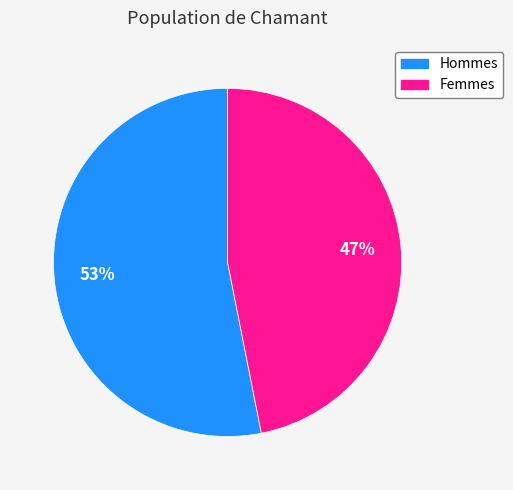

Is there any slice that represents more than half of the pie?

Yes